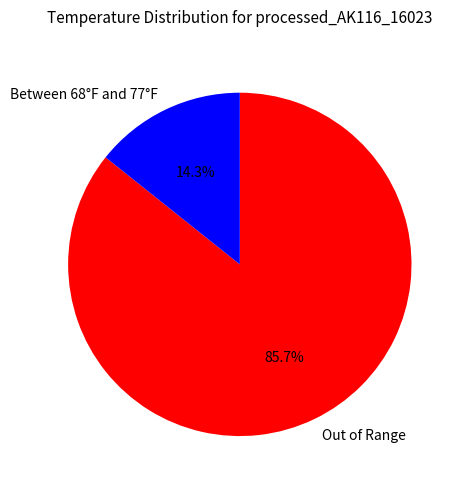

What is the majority slice?

Out of Range